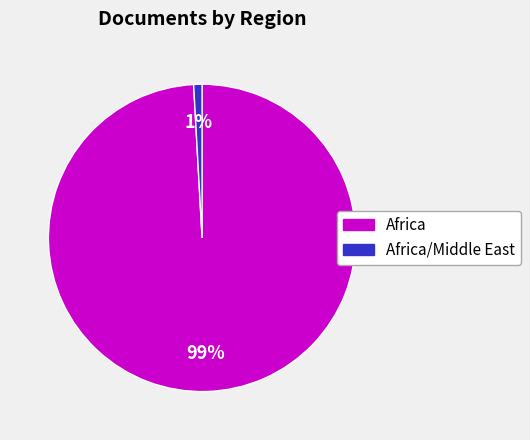

To the nearest percent, what is the difference between the largest and smallest slice percentages?

98%